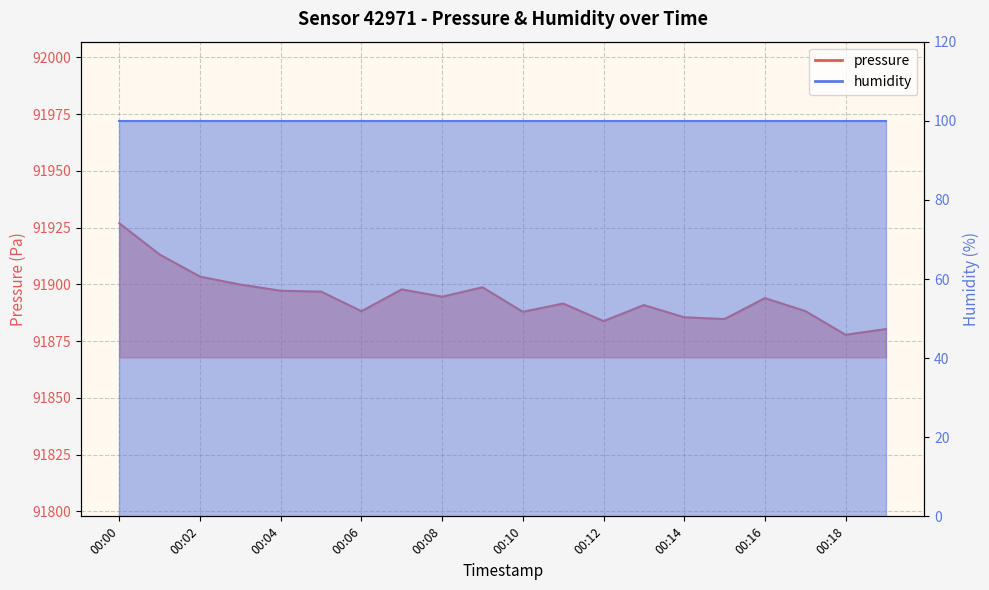

At which category does the chart reach its peak across all series?

00:00